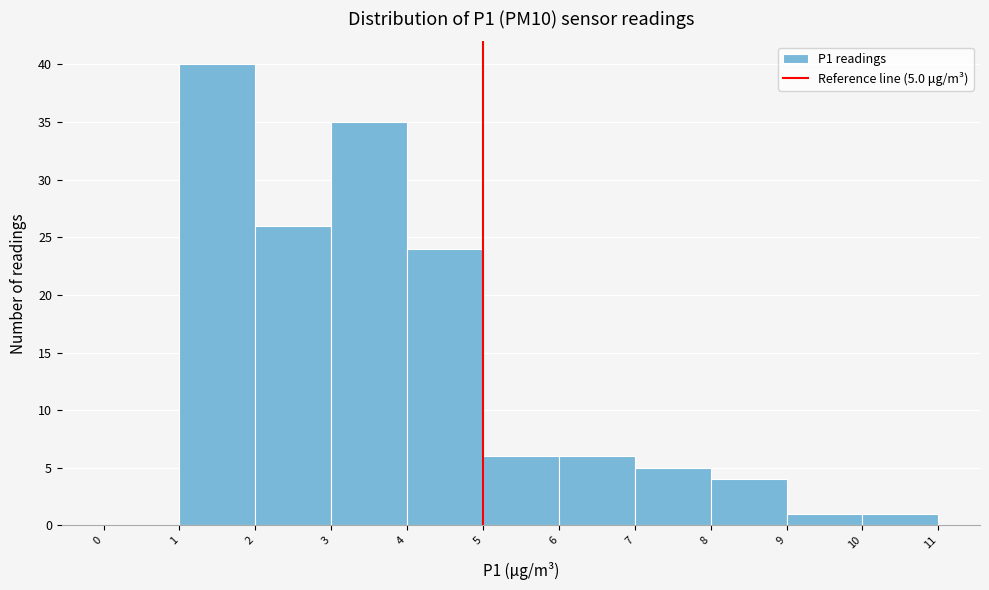

Over which range of the x-axis is the bar tallest?

1 to 2